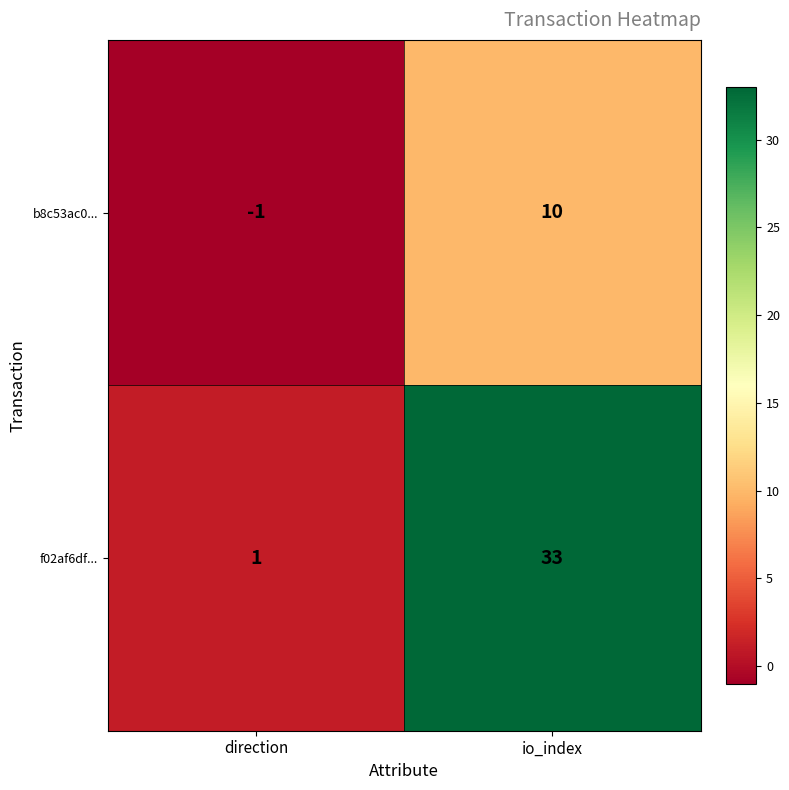

Which series has the widest spread of values?

f02af6df...